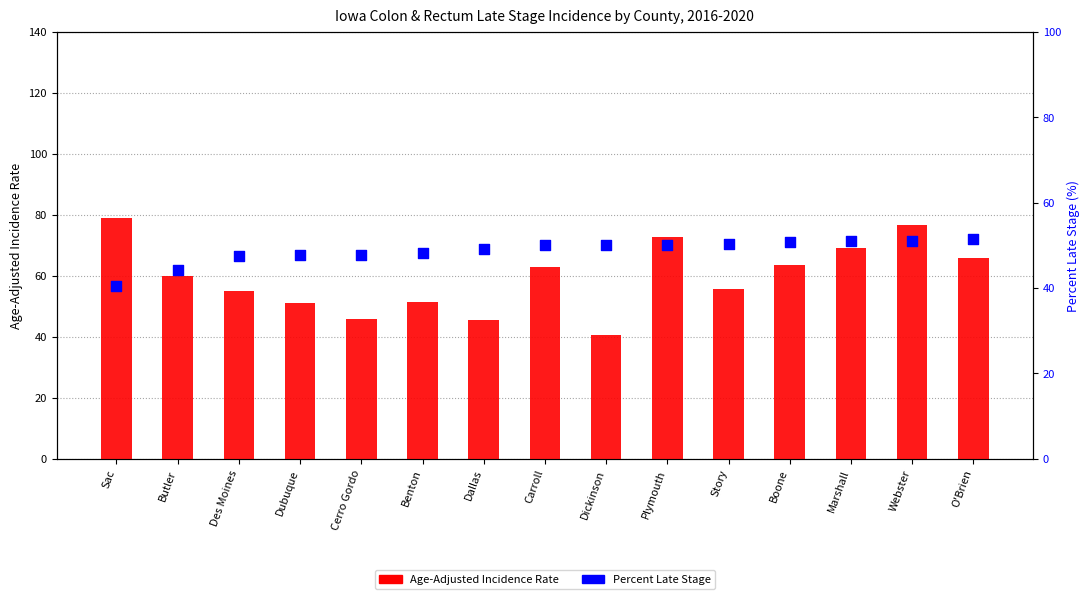

Is the value of Age-Adjusted Incidence Rate at Marshall greater than the value of Percent Late Stage at Des Moines?

Yes